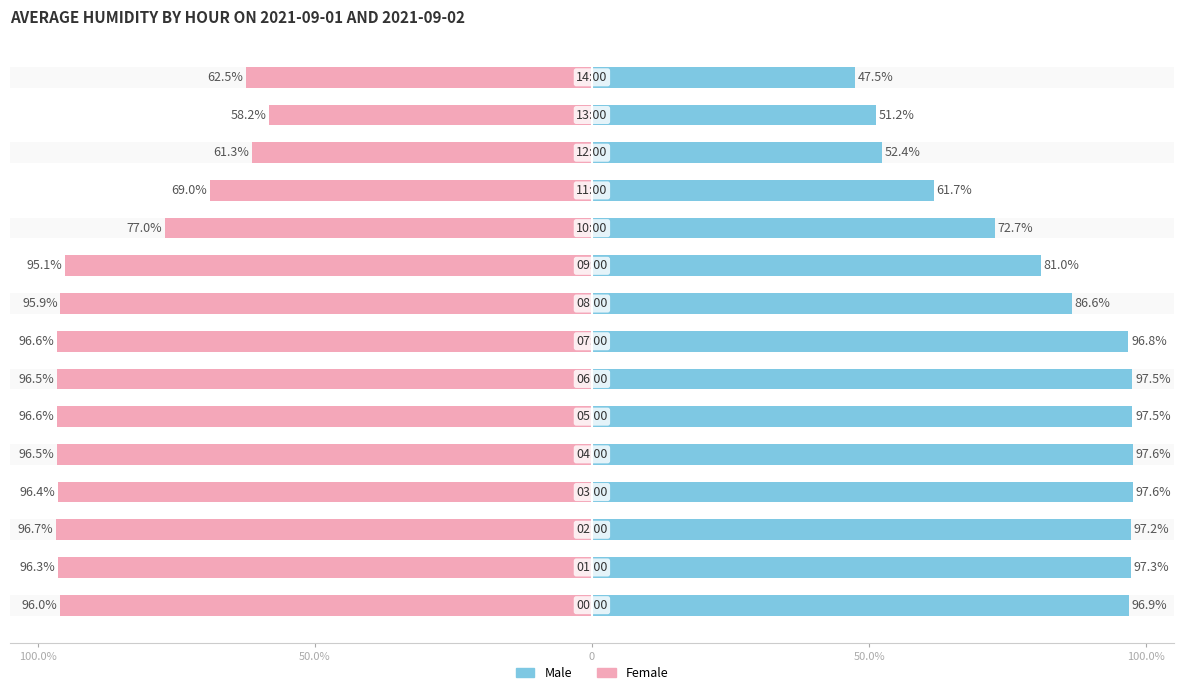

Rank the series at 50.0% from lowest to highest value.

Female, Male